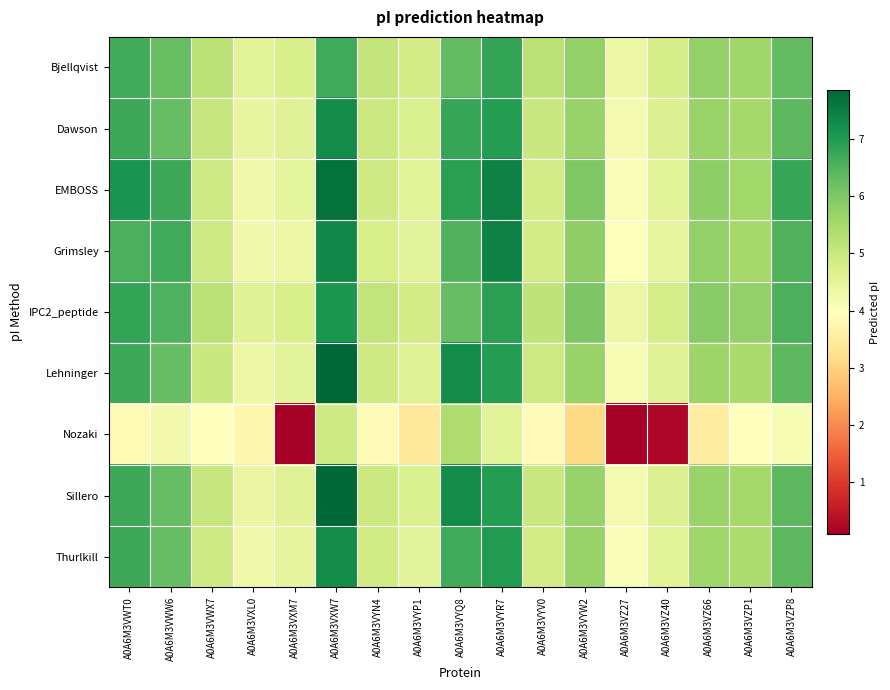

Which series has the largest range (max minus min)?

Nozaki